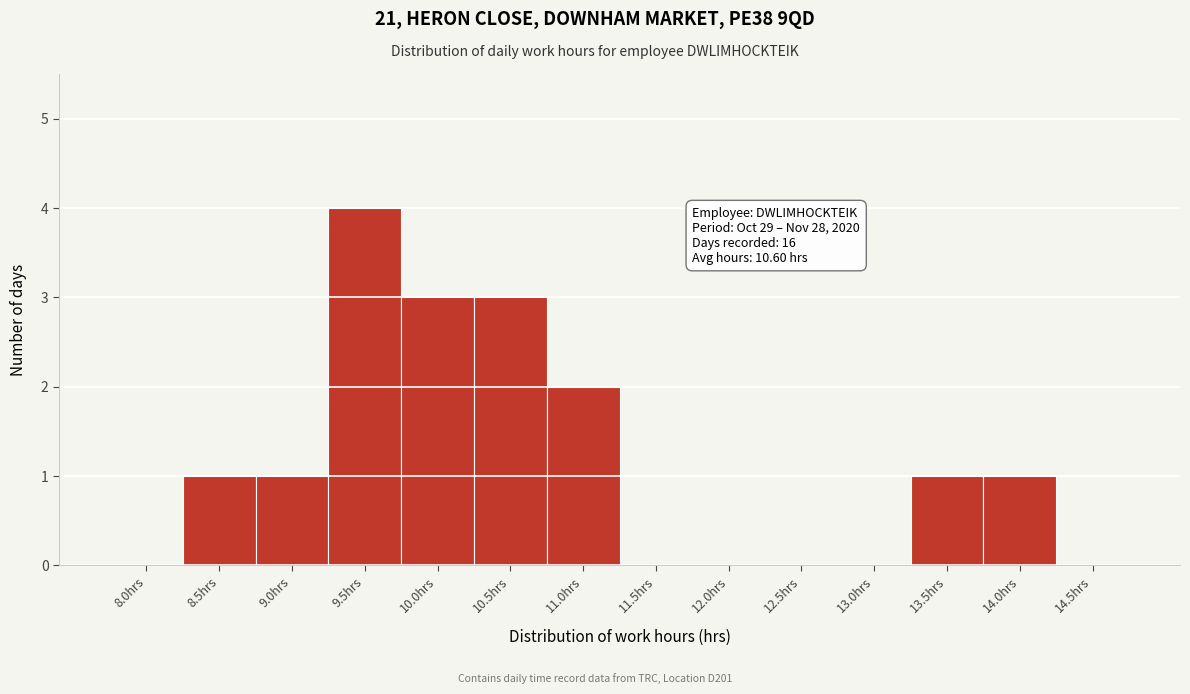

Reading left to right, list all the values displayed in this chart.

8.0hrs=0	8.5hrs=1	9.0hrs=1	9.5hrs=4	10.0hrs=3	10.5hrs=3	11.0hrs=2	11.5hrs=0	12.0hrs=0	12.5hrs=0	13.0hrs=0	13.5hrs=1	14.0hrs=1	14.5hrs=0